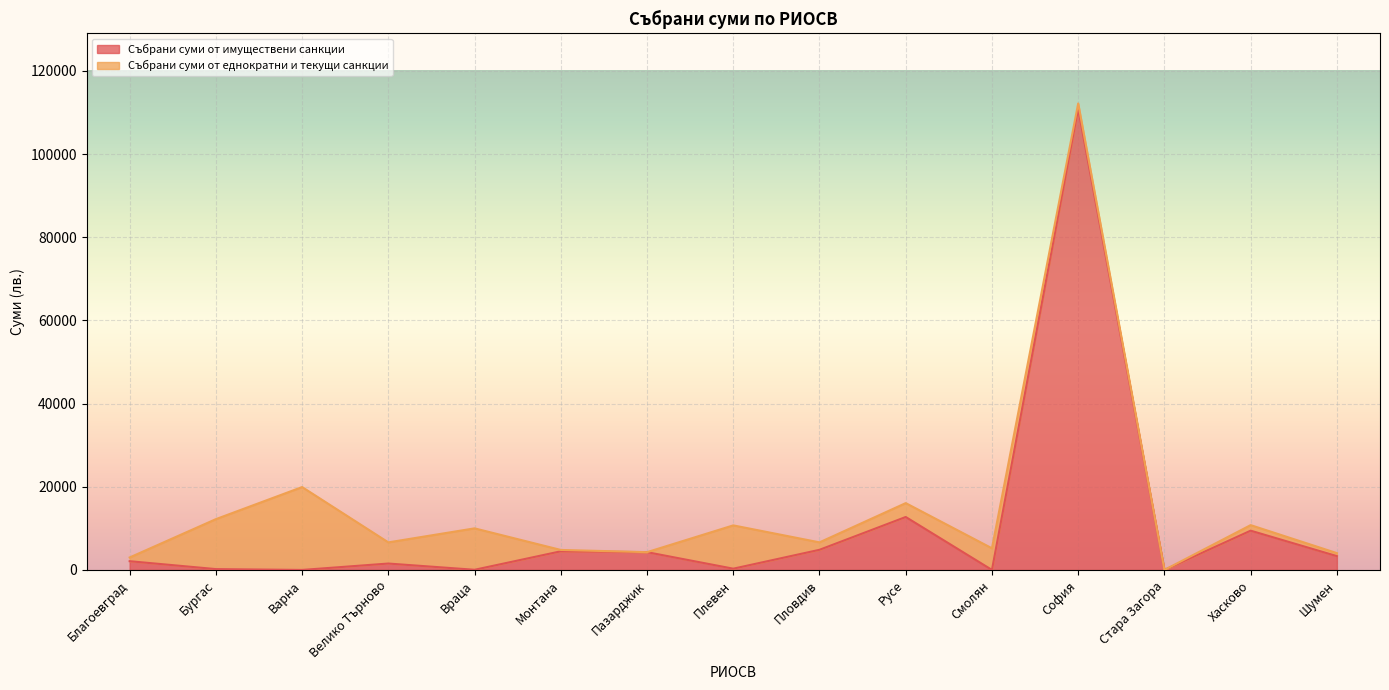

At which category does the data reach its first local valley?

Варна